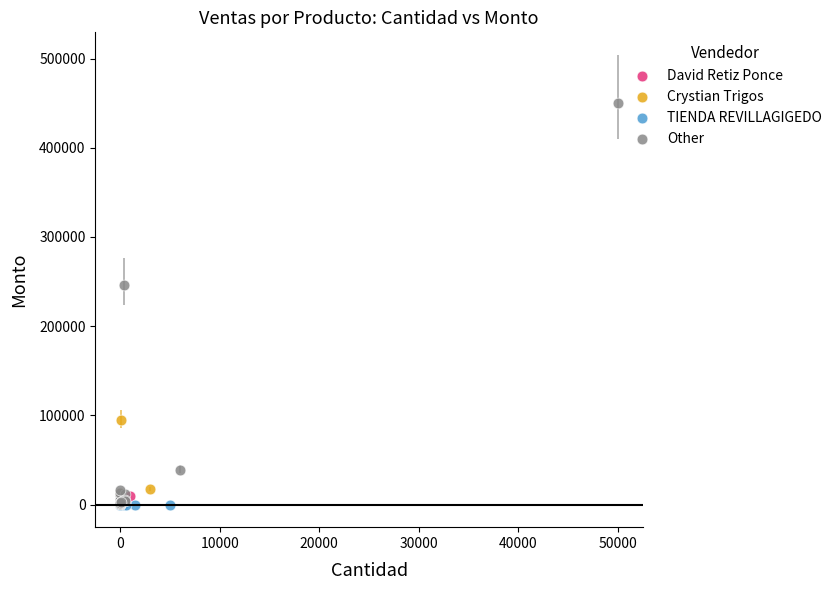

Which series contains the highest Y value?

Other